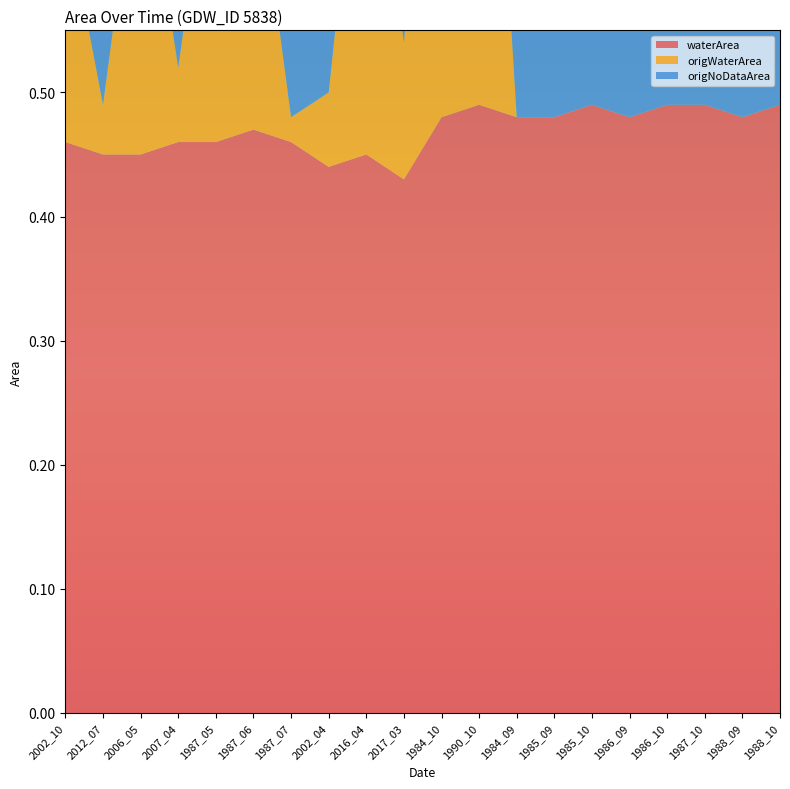

Reading right to left, extract all data points from this chart.

waterArea: 0.5	0.5	0.5	0.5	0.5	0.5	0.5	0.5	0.5	0.5	0.4	0.5	0.4	0.5	0.5	0.5	0.5	0.5	0.5	0.5
origWaterArea: 0.0	0.0	0.0	0.0	0.0	0.0	0.0	0.0	0.5	0.5	0.1	0.3	0.1	0.0	0.2	0.3	0.1	0.3	0.0	0.2
origNoDataArea: 0.5	0.5	0.5	0.5	0.5	0.5	0.5	0.5	0.0	0.0	0.4	0.1	0.4	0.5	0.2	0.2	0.4	0.2	0.4	0.3